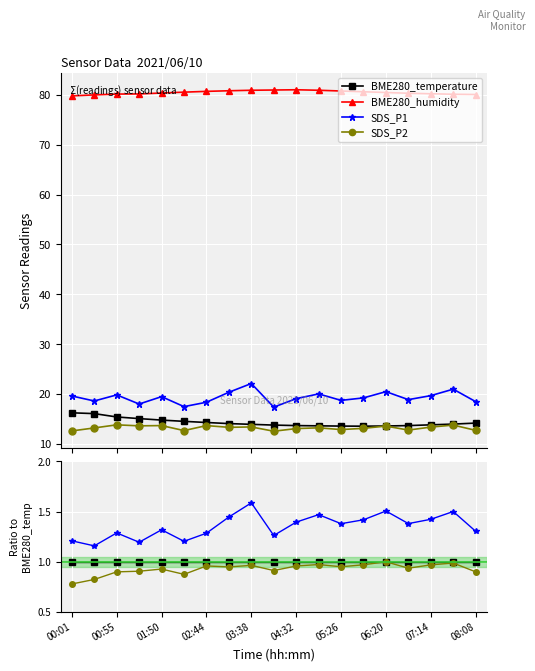

Count the number of data series in this chart.

4